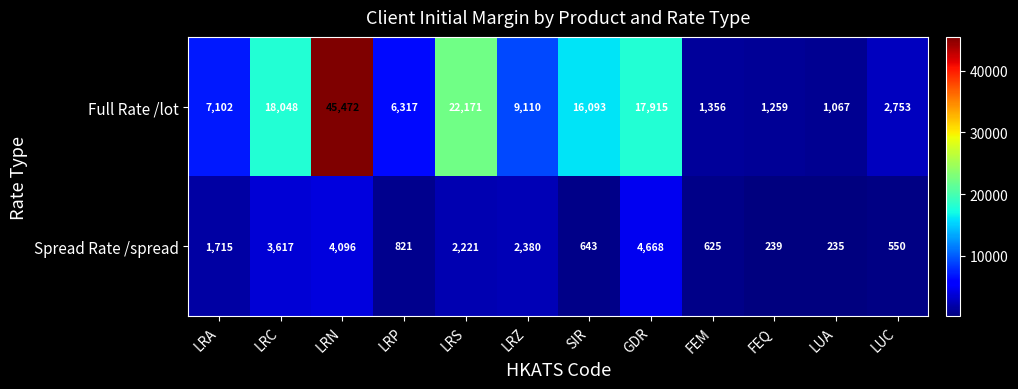

Reading left to right, transcribe all the data shown in this chart.

Full Rate /lot: 7102	18048	45472	6317	22171	9110	16093	17915	1356	1259	1067	2753
Spread Rate /spread: 1715	3617	4096	821	2221	2380	643	4668	625	239	235	550